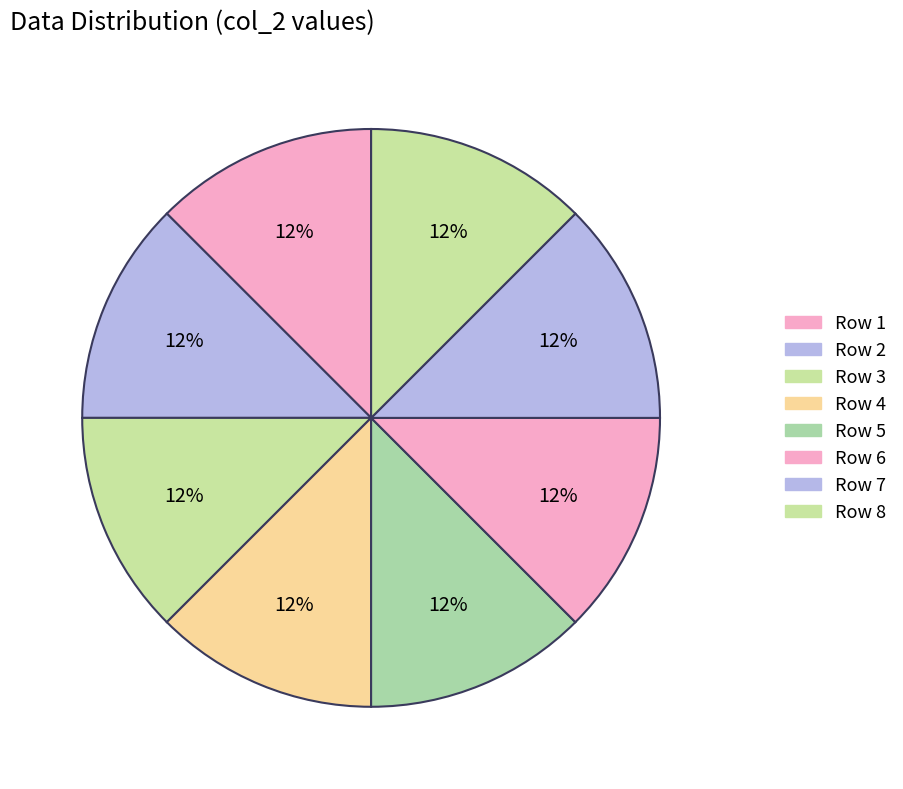

How many slices are in this pie chart?

8